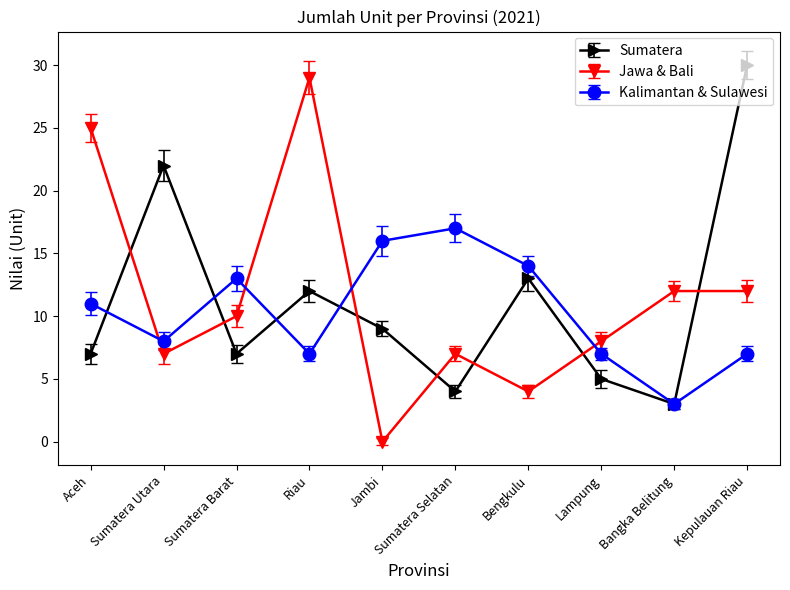

Rank the series at Jambi from highest to lowest value.

Kalimantan & Sulawesi, Sumatera, Jawa & Bali